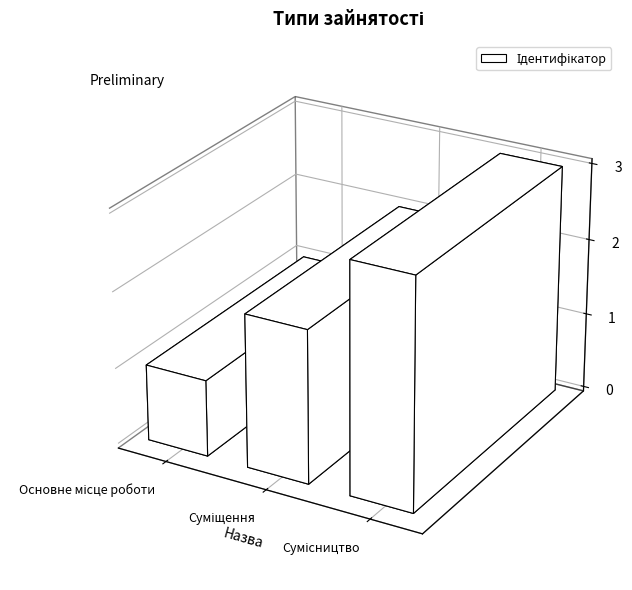

What is the smallest value displayed?

1